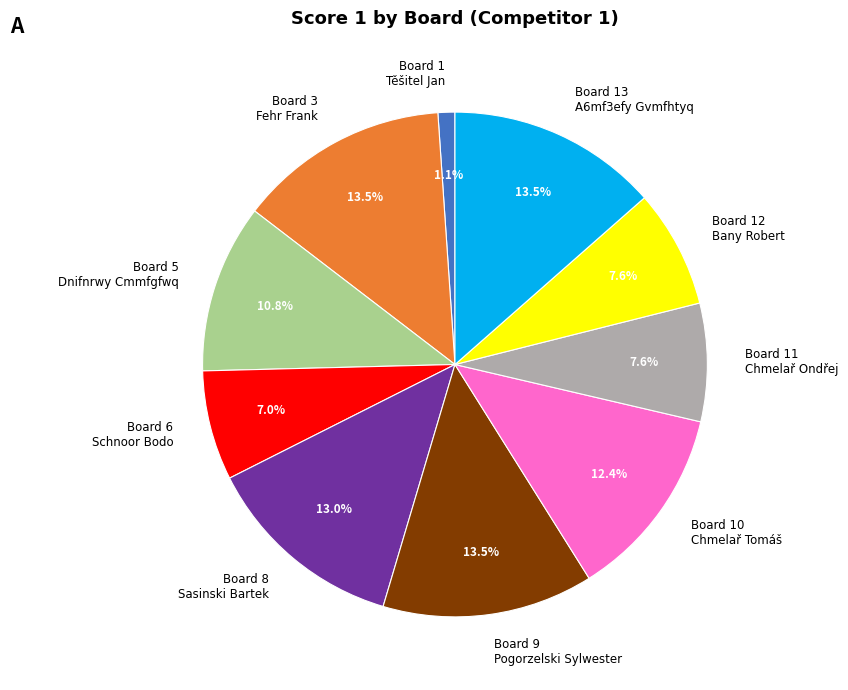

Which slice is the smallest?

Board 1 Těšitel Jan